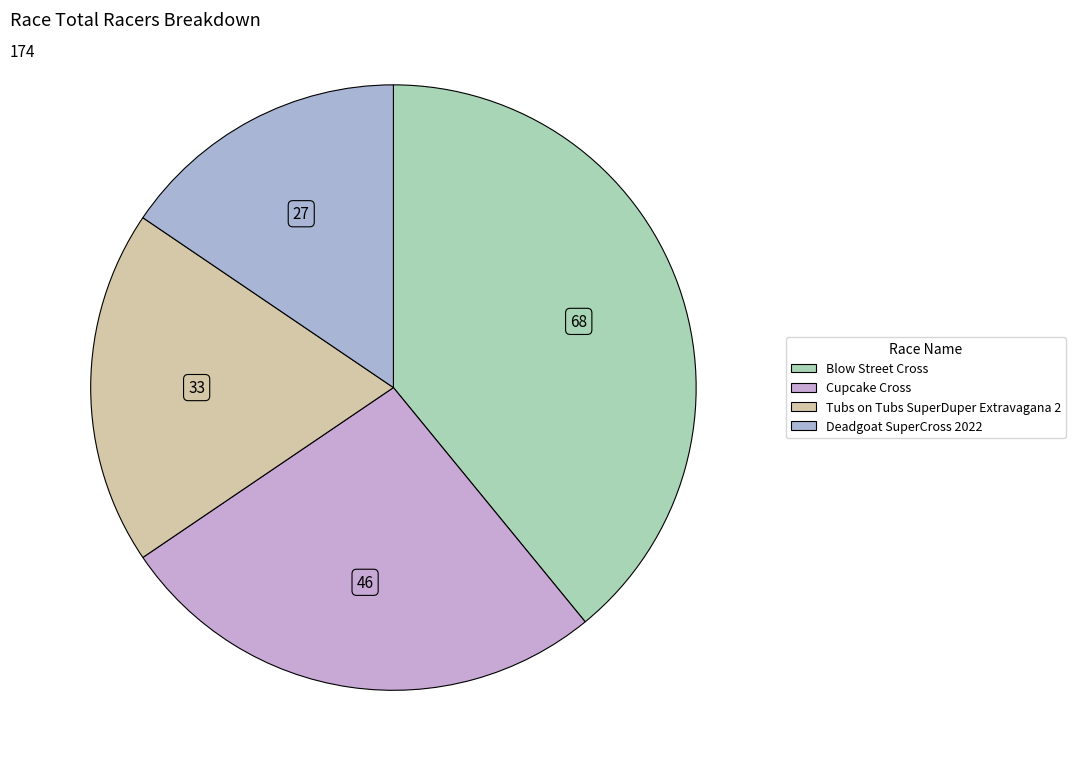

Rank the categories by value from highest to lowest.

Blow Street Cross, Cupcake Cross, Tubs on Tubs SuperDuper Extravagana 2, Deadgoat SuperCross 2022